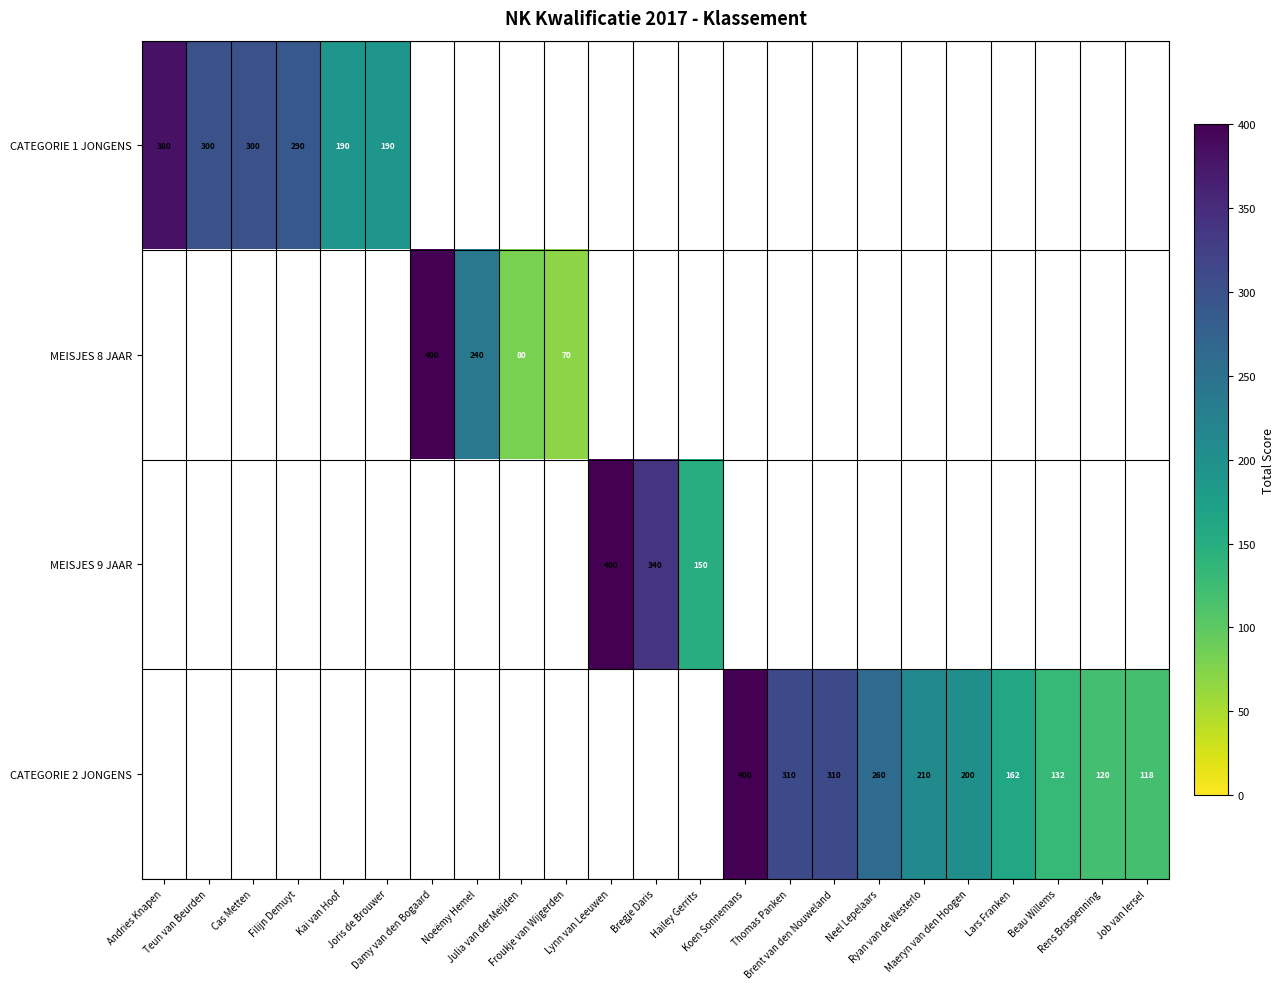

Count the number of data series in this chart.

4